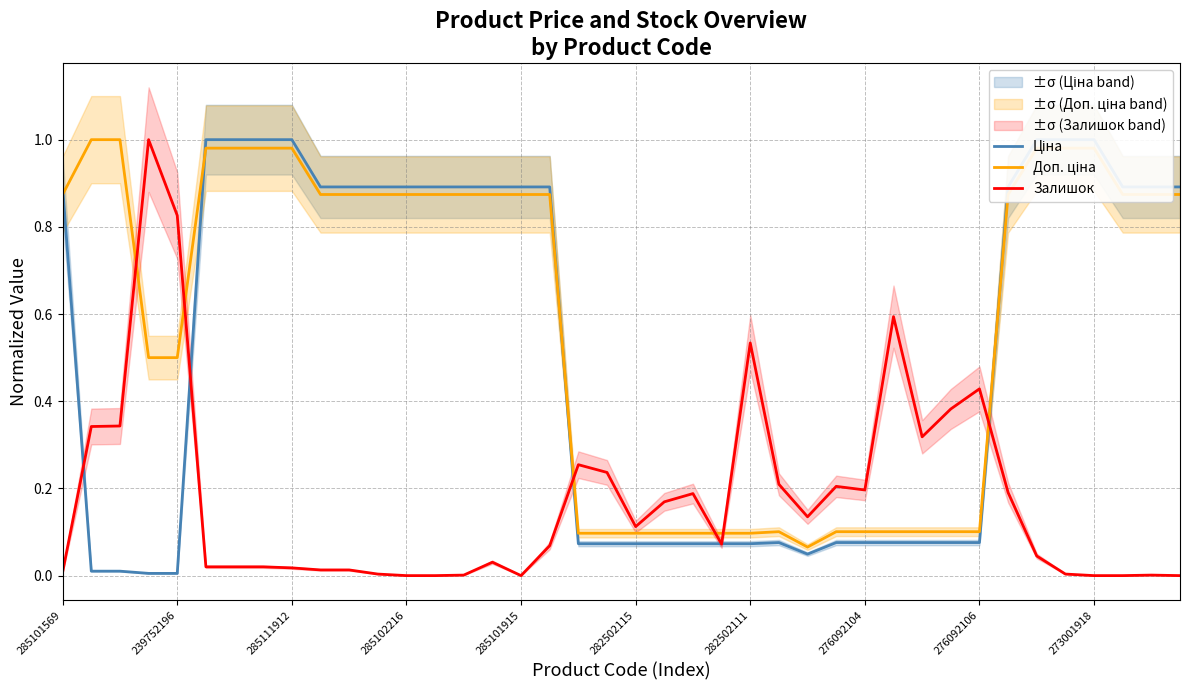

How many interior local valleys does the Залишок series have?

6